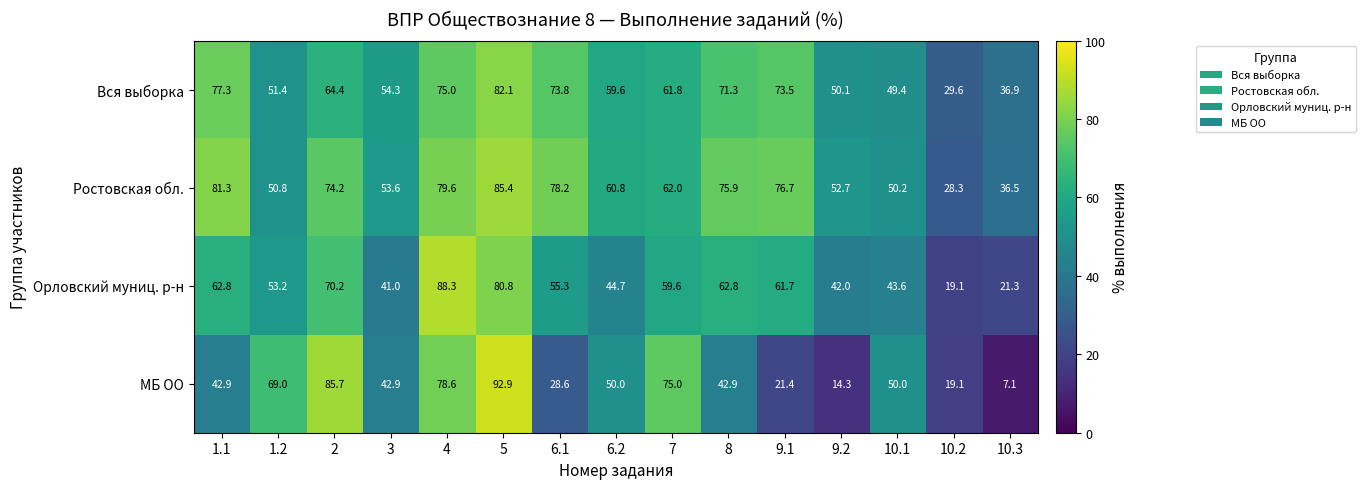

The value of Ростовская обл. at 7 is 17.9. True or false?

False